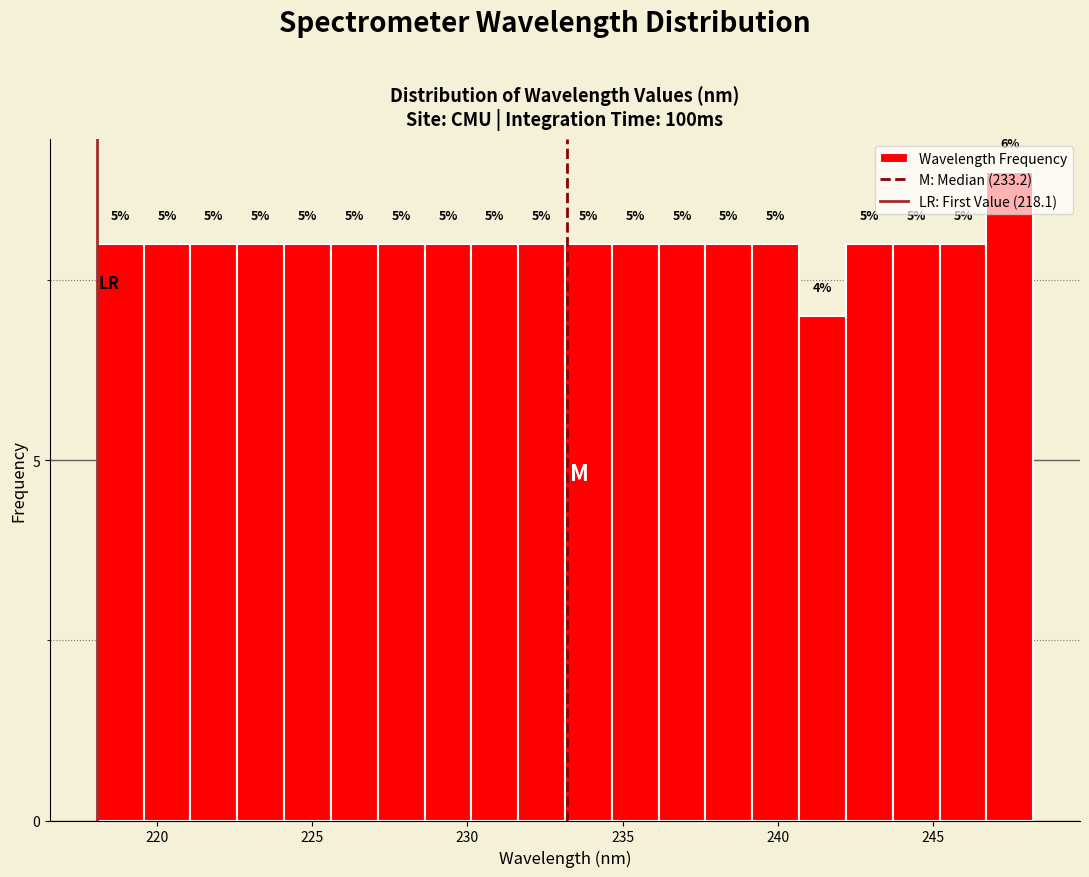

Read against the x-axis, roughly where is the centre of the tallest bar?

247.5